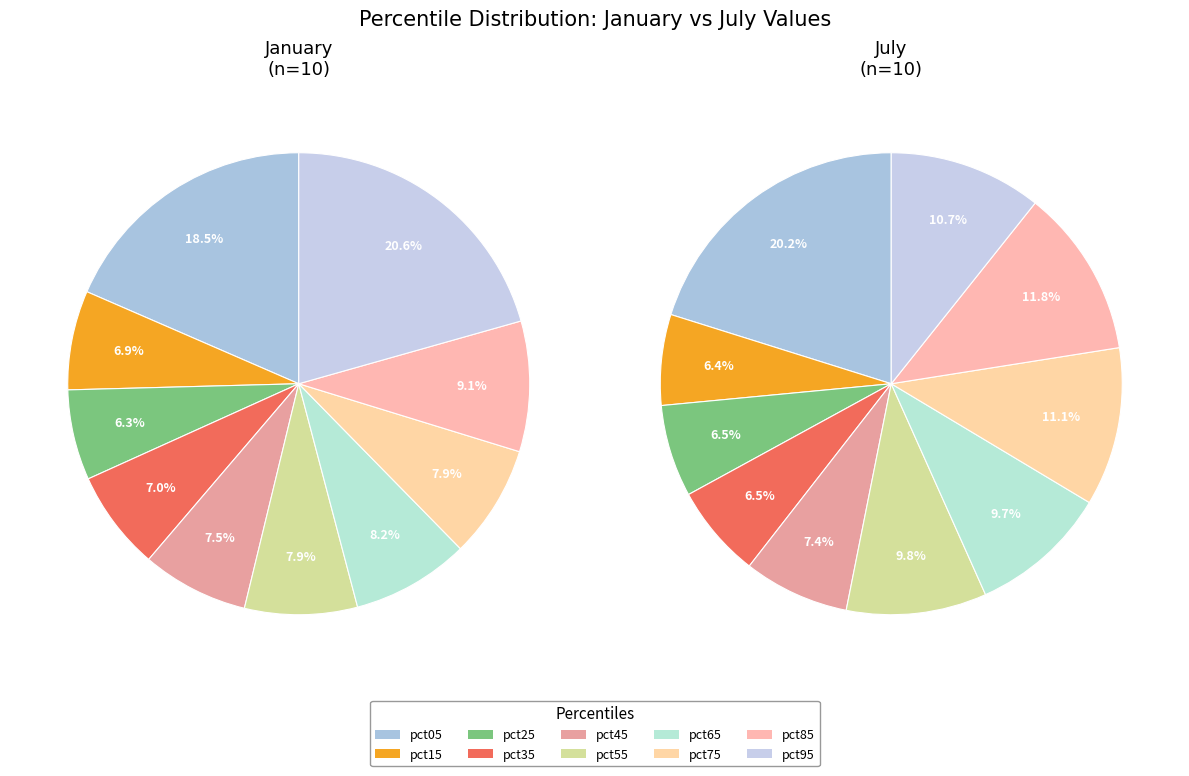

How many slices are in this pie chart?

10